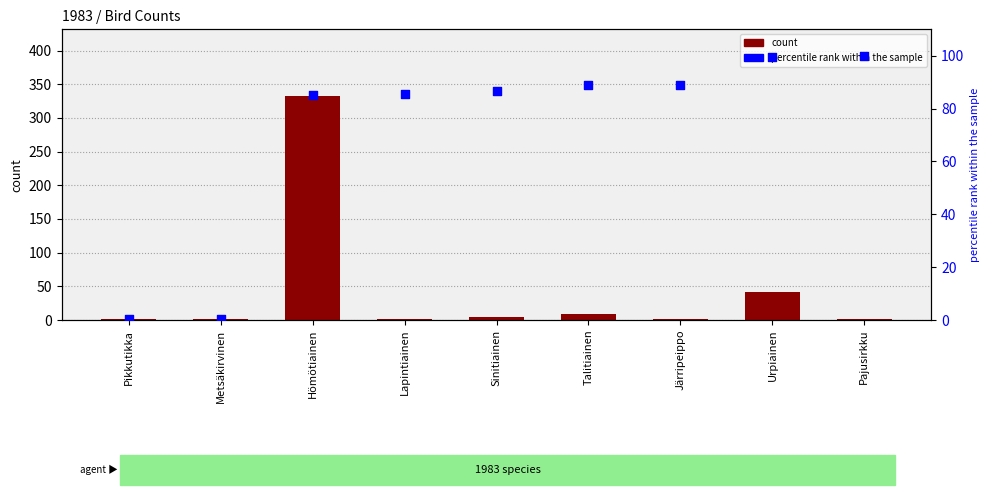

Which series reaches the minimum Y coordinate?

percentile rank within the sample